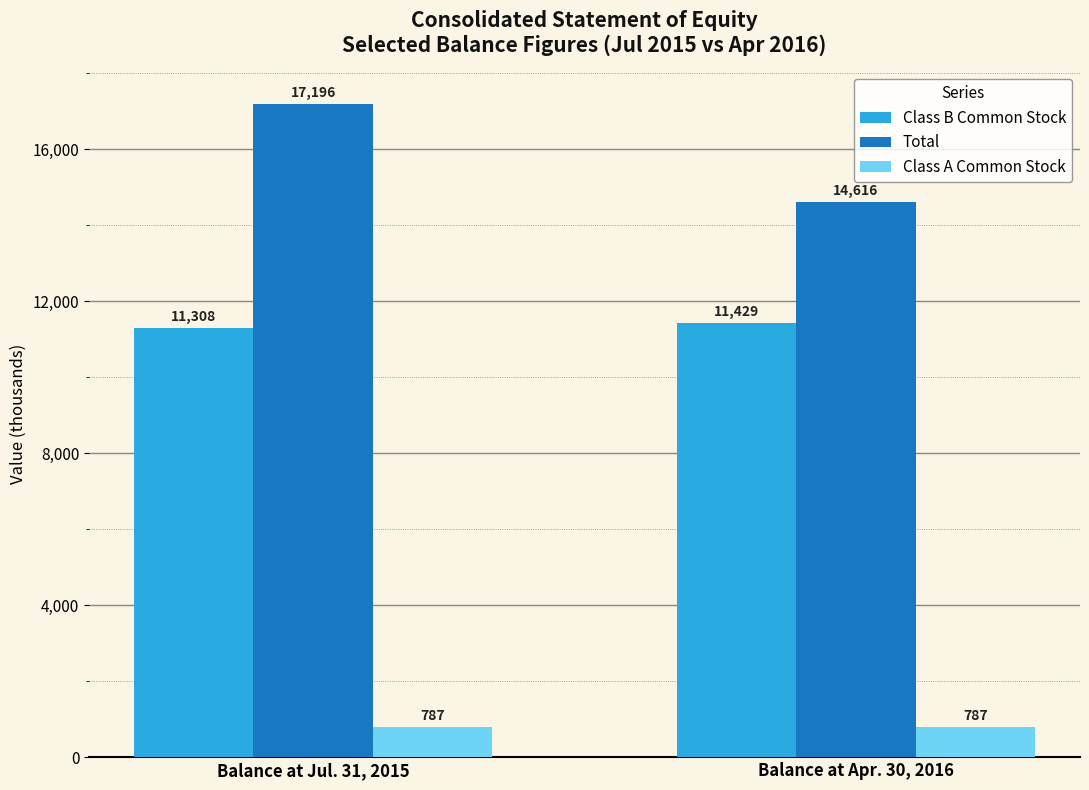

At Balance at Apr. 30, 2016, list the series in order from smallest to largest.

Class A Common Stock, Class B Common Stock, Total